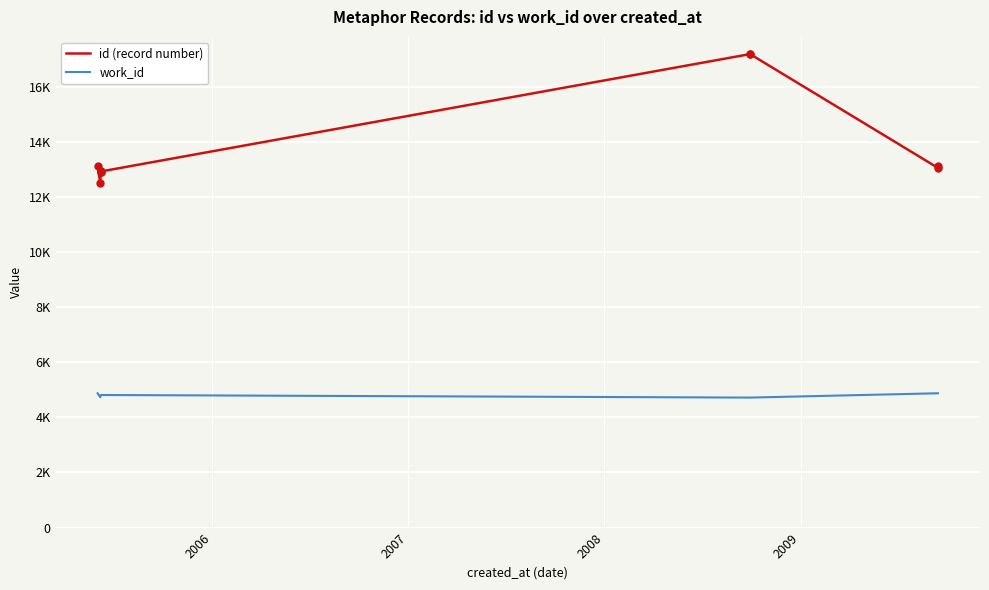

Which series reaches the maximum Y coordinate?

id (record number)